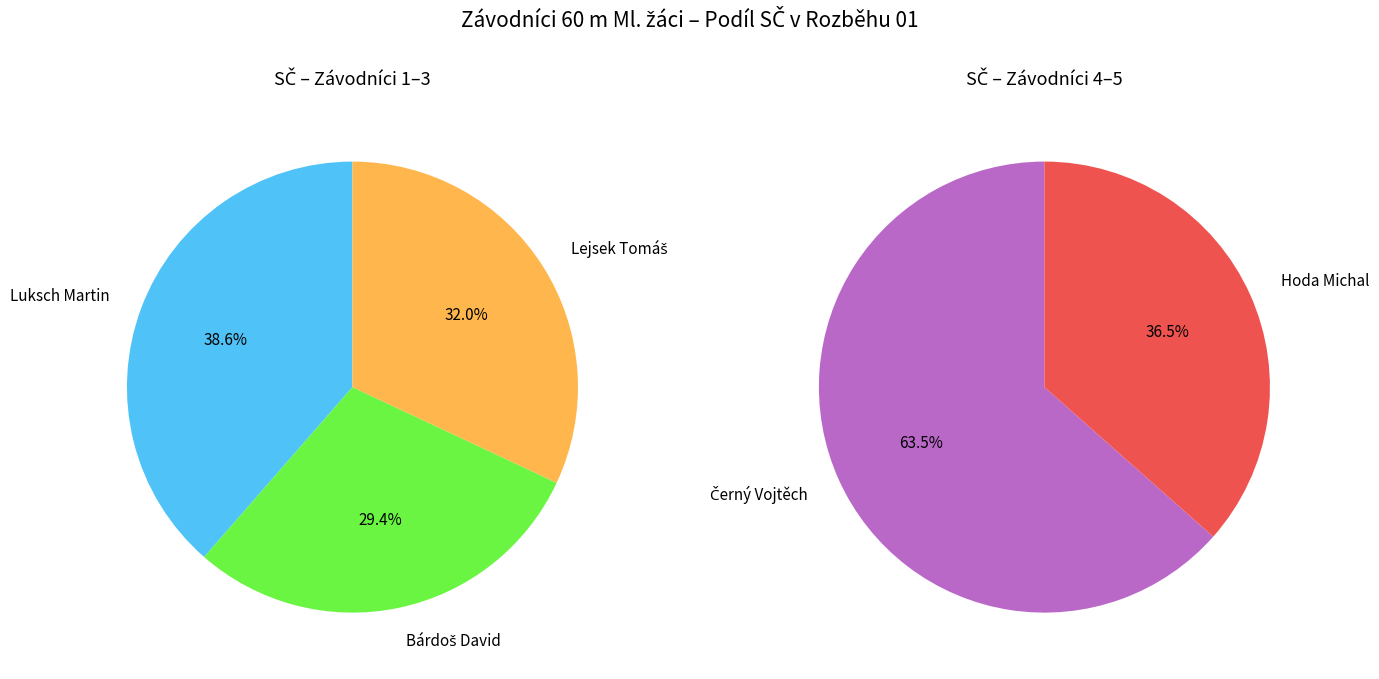

Which slice is the largest?

Luksch Martin